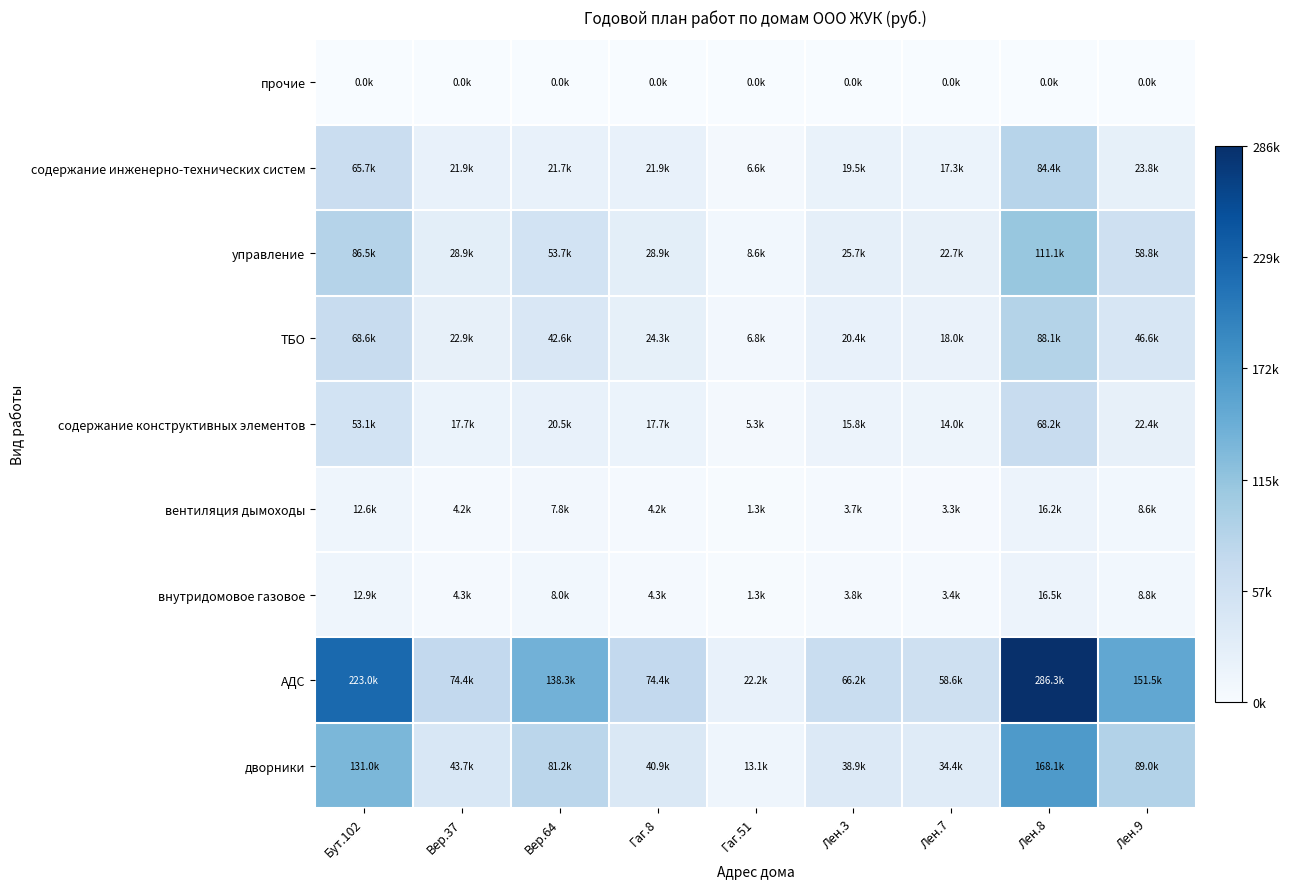

What is the difference between the highest and lowest values at Вер.37?

74386.6